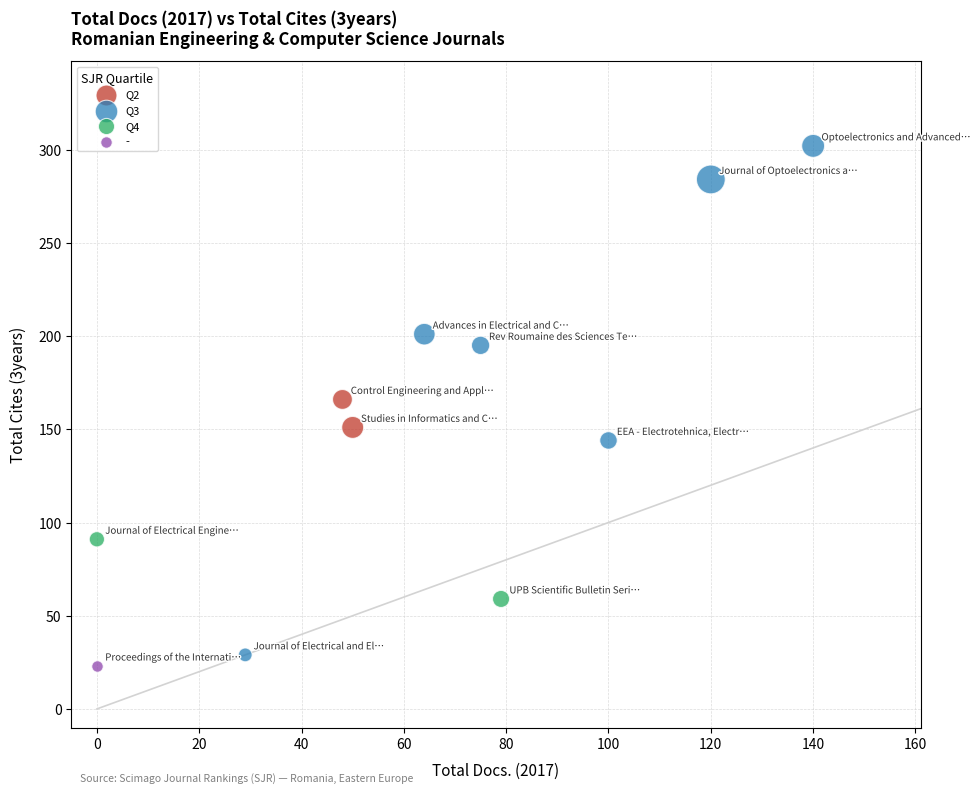

What are all the series names shown in the legend?

Q2, Q3, Q4, -